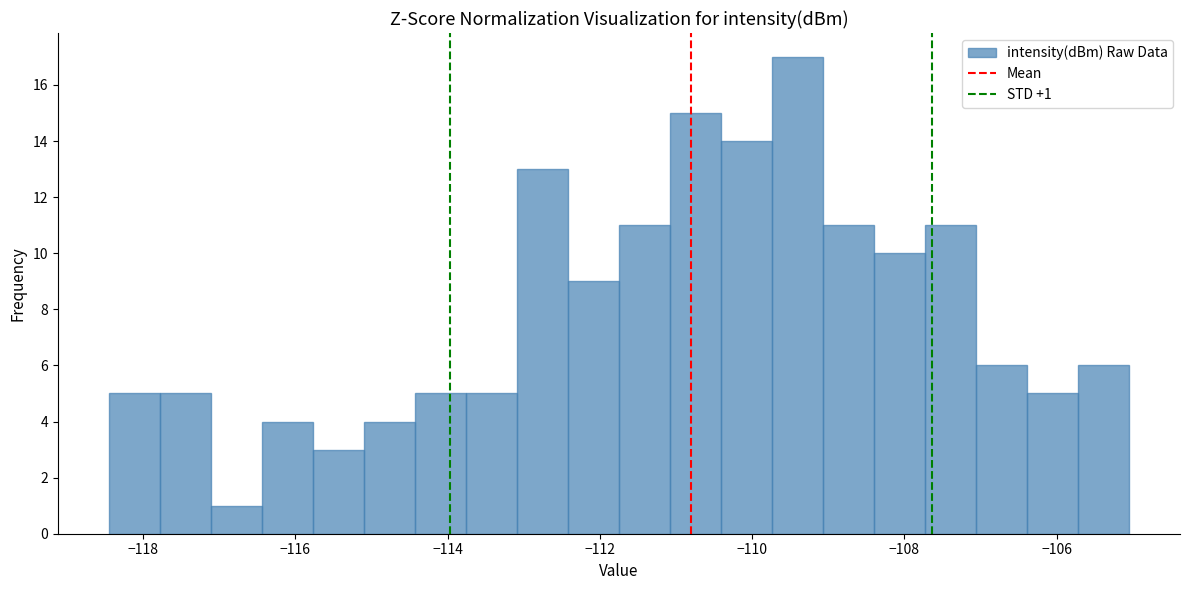

Around what value on the x-axis is the tallest bar? Give the approximate position of its centre, as read against the axis.

-109.4